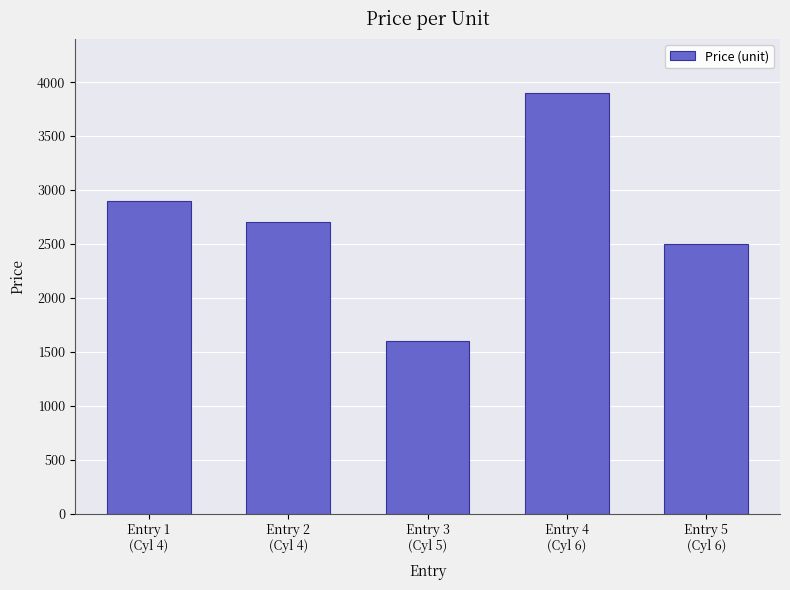

Which category has the lowest value across all series?

Entry 3
(Cyl 5)